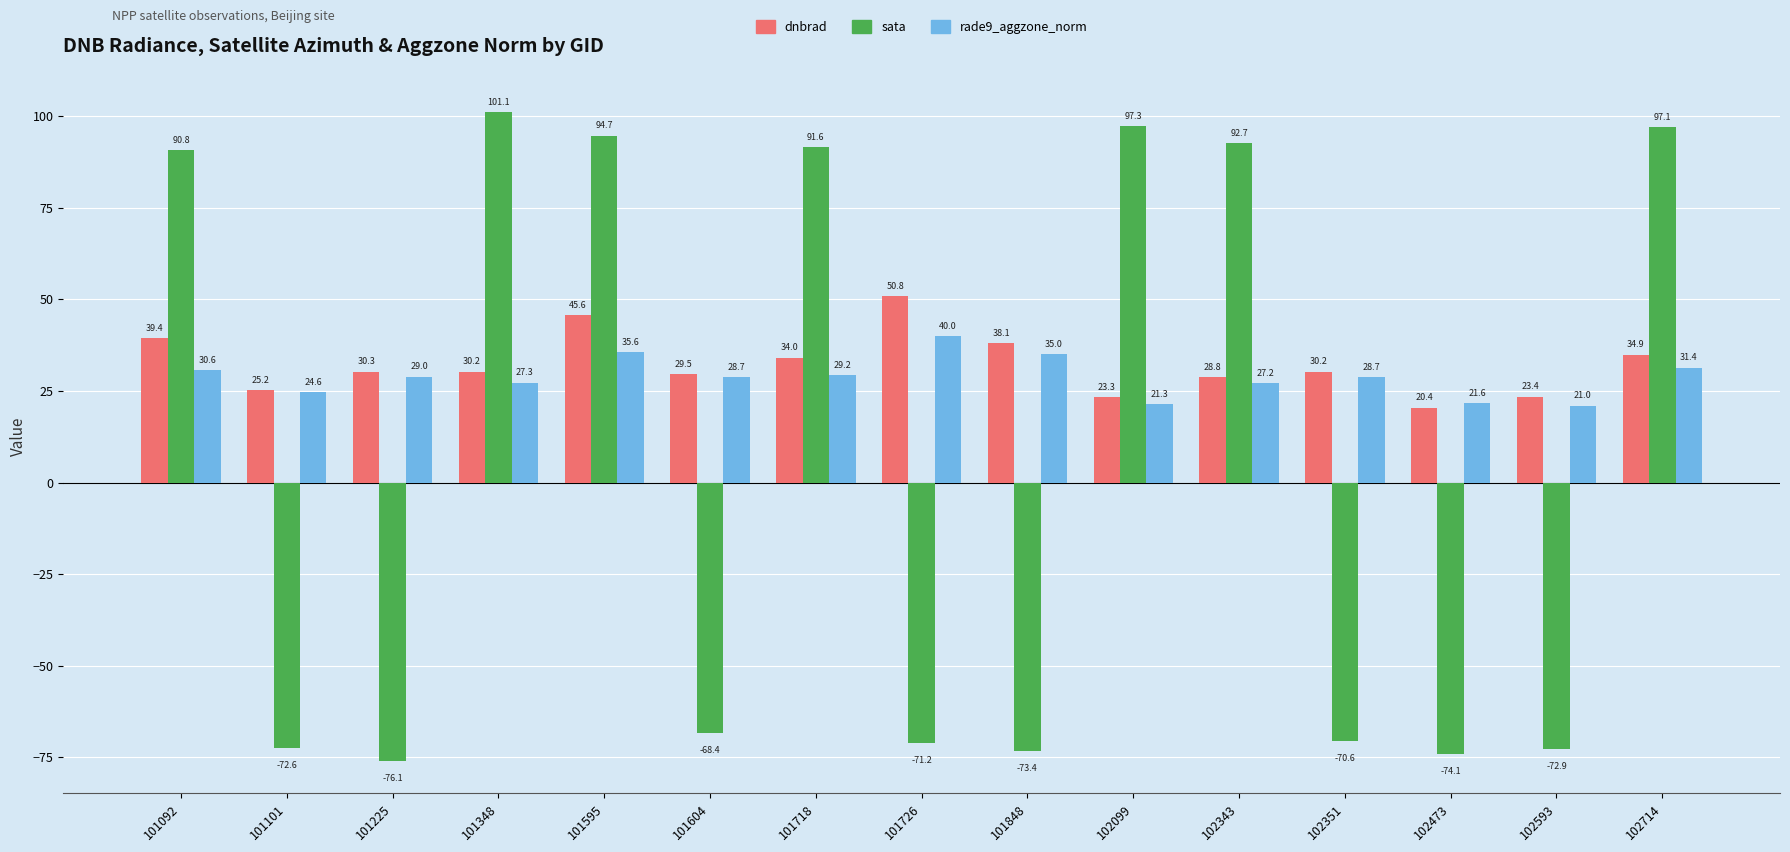

Reading left to right, transcribe all the data shown in this chart.

dnbrad: 101092=39.4	101101=25.2	101225=30.3	101348=30.2	101595=45.6	101604=29.5	101718=34.0	101726=50.8	101848=38.1	102099=23.3	102343=28.8	102351=30.2	102473=20.4	102593=23.4	102714=34.9
sata: 101092=90.8	101101=-72.6	101225=-76.1	101348=101.1	101595=94.7	101604=-68.4	101718=91.6	101726=-71.2	101848=-73.4	102099=97.3	102343=92.7	102351=-70.6	102473=-74.1	102593=-72.9	102714=97.1
rade9_aggzone_norm: 101092=30.6	101101=24.6	101225=29.0	101348=27.3	101595=35.6	101604=28.7	101718=29.2	101726=40.0	101848=35.0	102099=21.3	102343=27.2	102351=28.7	102473=21.6	102593=21.0	102714=31.4